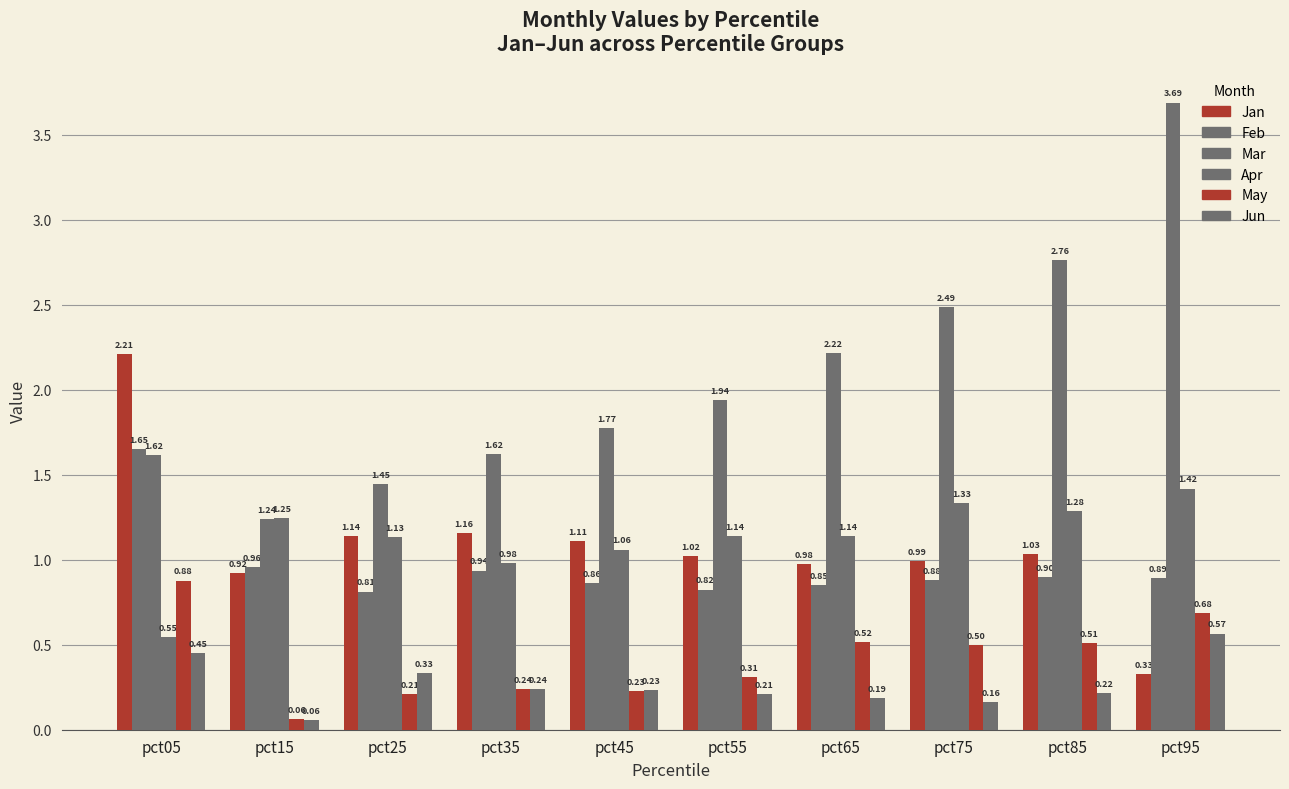

How many bars are there in each group?

6